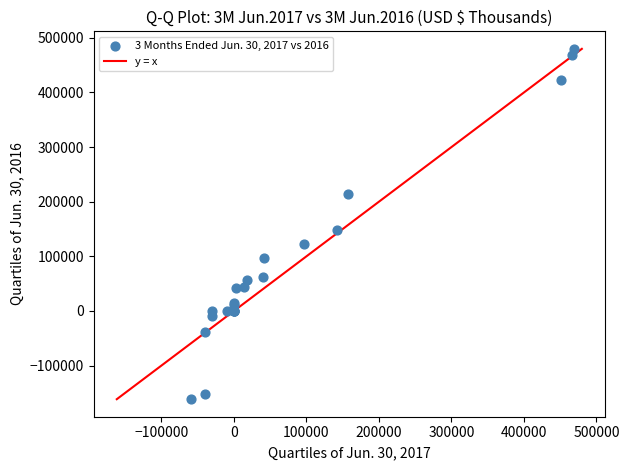

What Y value in the scatter plot is closest to 159116?

148127